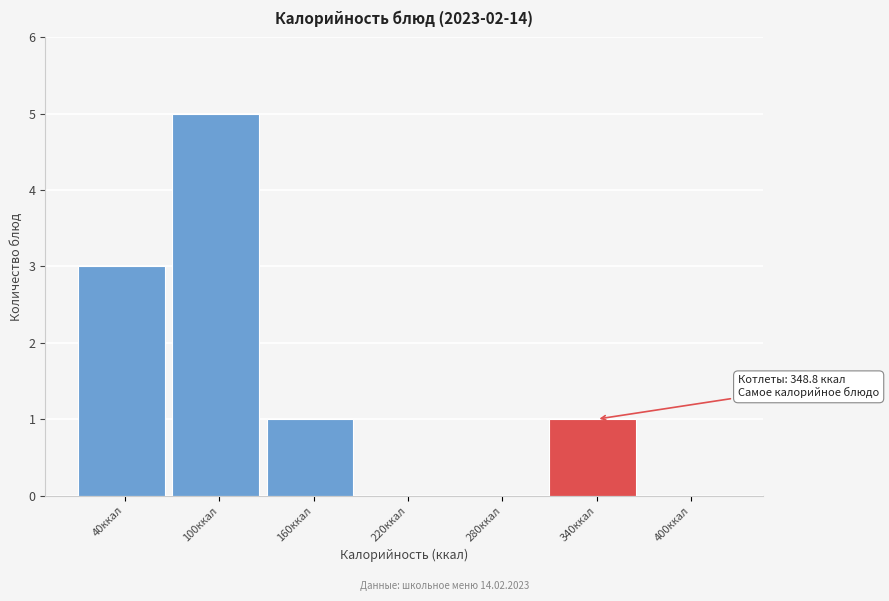

Reading left to right, what are all the values shown in this chart?

40ккал=3	100ккал=5	160ккал=1	220ккал=0	280ккал=0	340ккал=1	400ккал=0